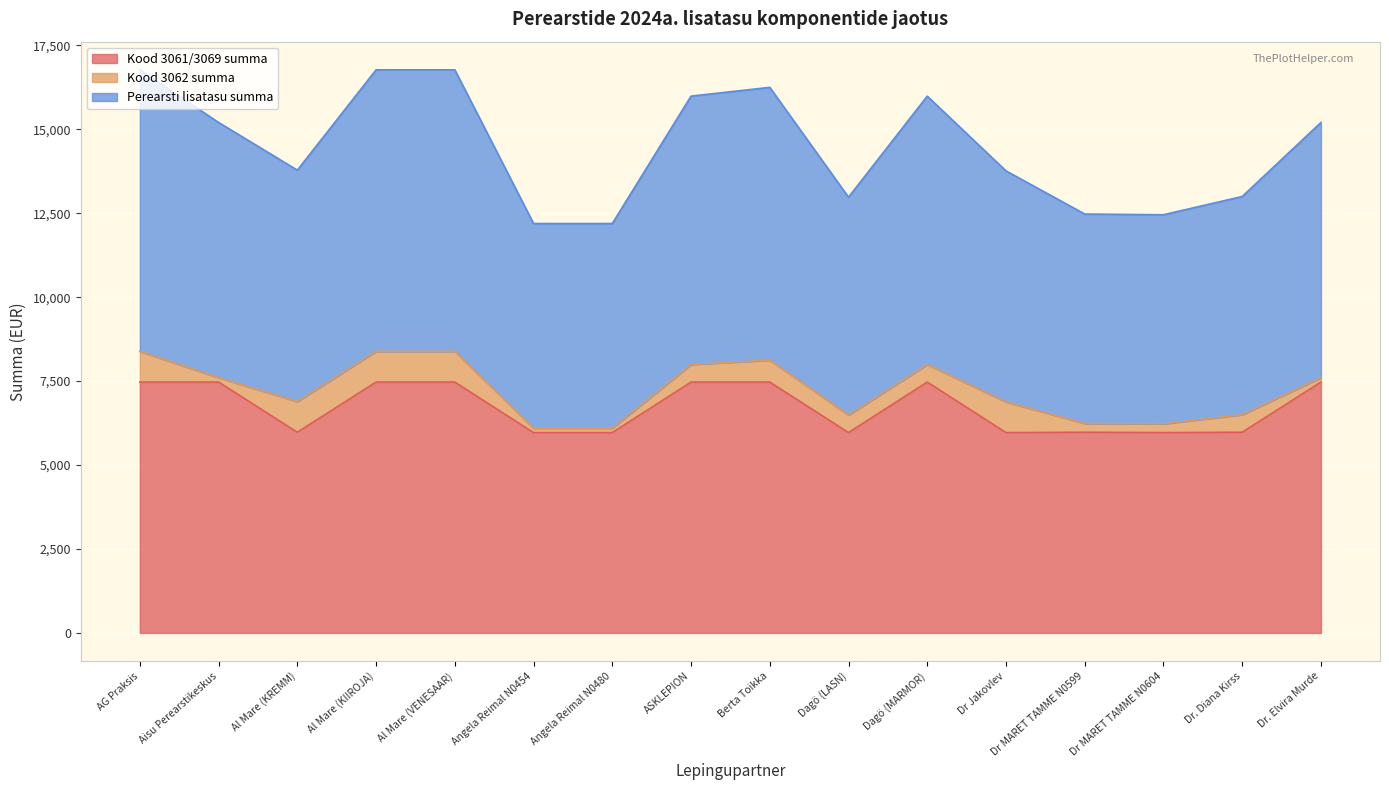

What is the total value across all series at Dr MARET TAMME N0604?

12454.4